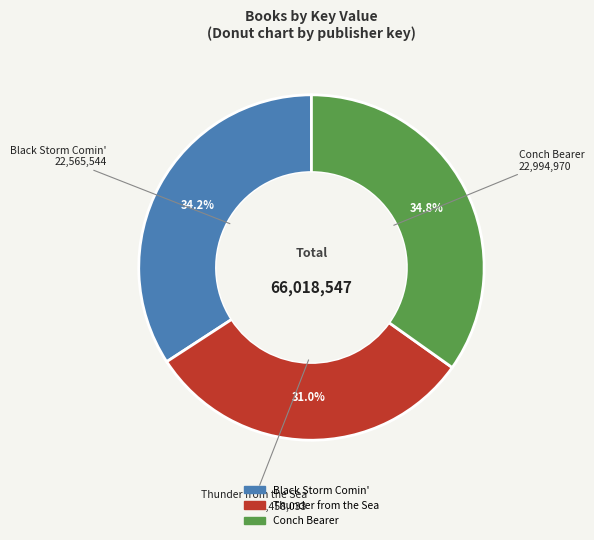

How many segments does this pie chart have?

3